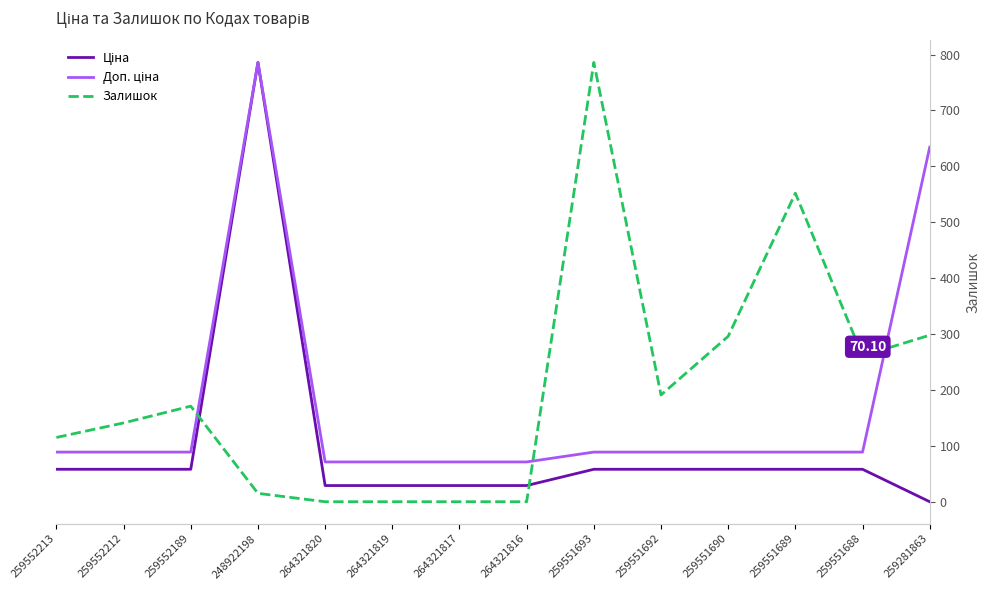

Which series changed the most between 264321819 and 259551693?

Залишок